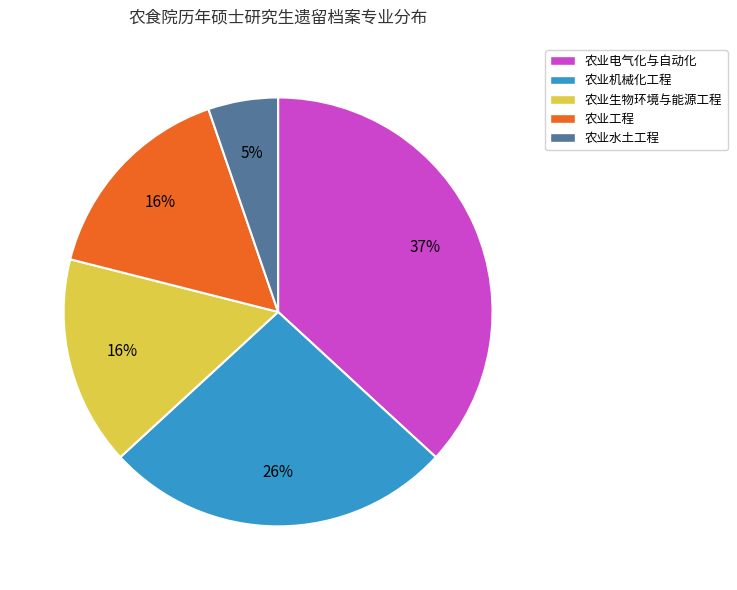

To the nearest percent, what is the difference between the largest and smallest slice percentages?

32%